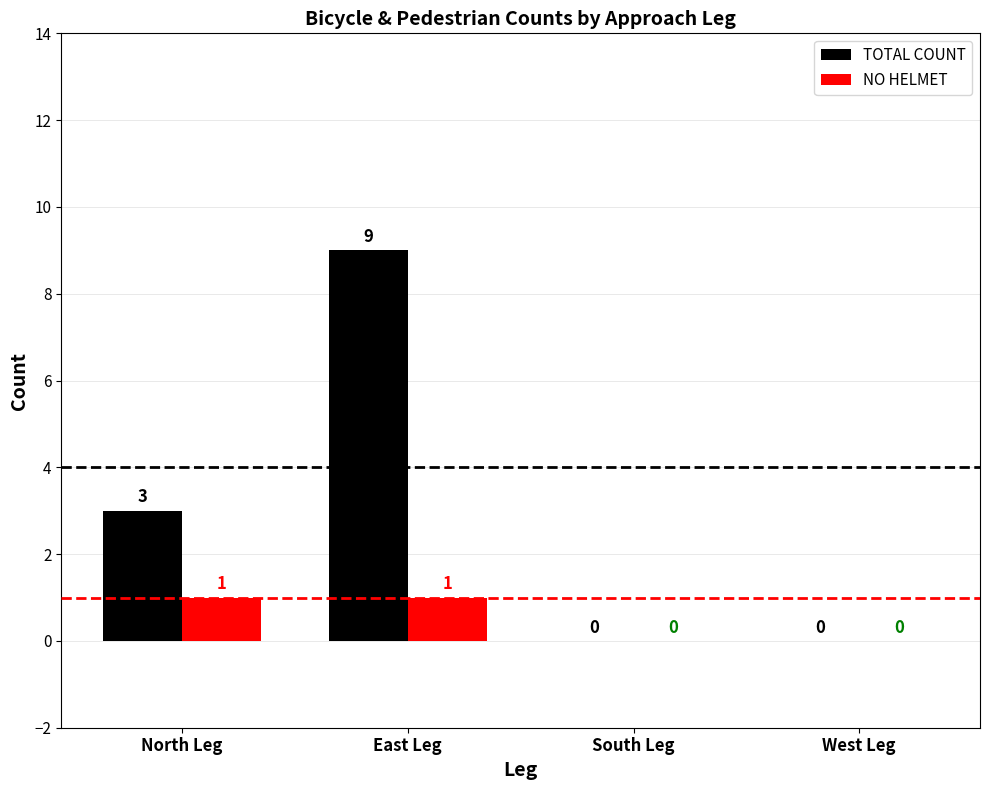

What is the sum of the TOTAL COUNT values at West Leg and East Leg?

9